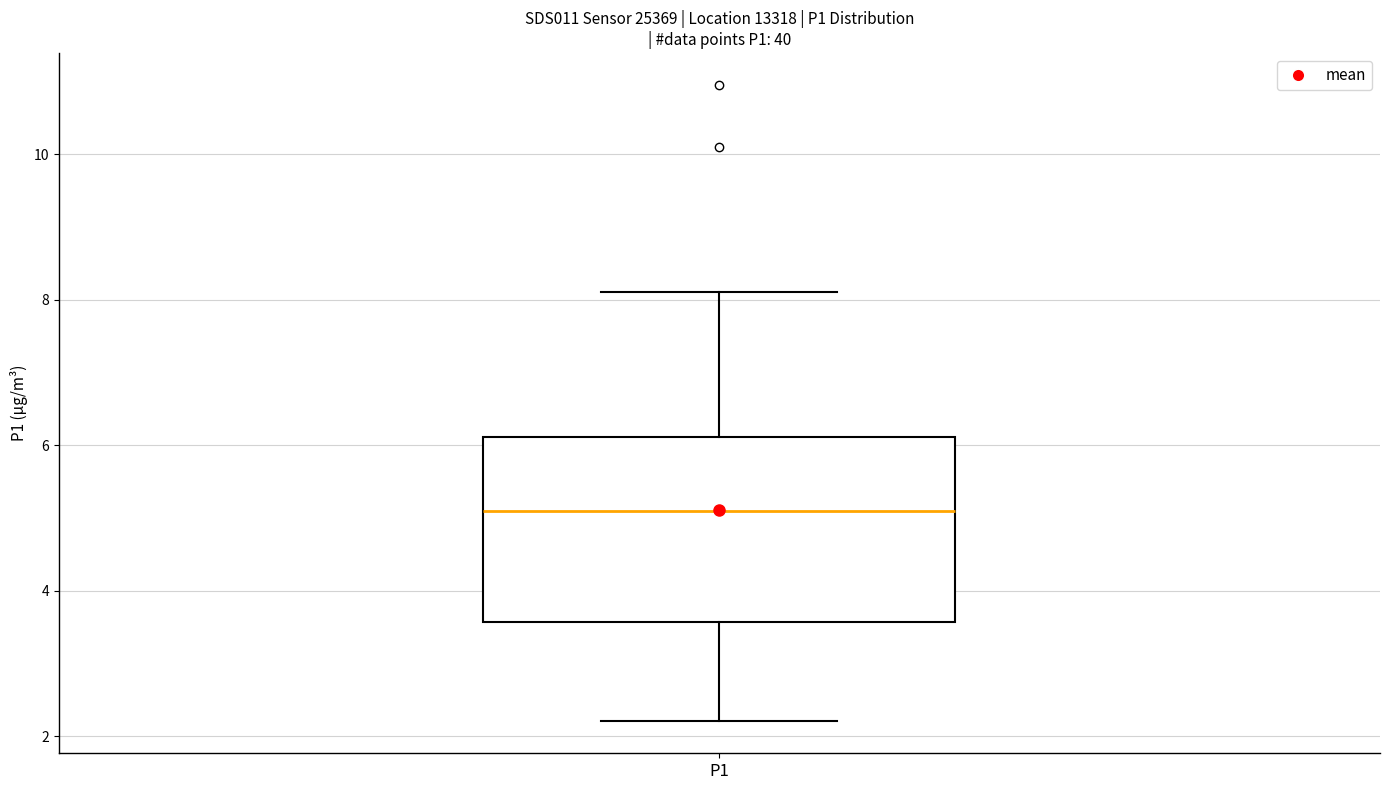

Read this box plot against the y-axis: the position of the median line, the range covered by the box, and the ends of both whiskers. The values are not printed on the chart, so give them approximately, as read against the axis.

median 5.2, box 3.6 to 6.2, whiskers 2.2 to 8.2